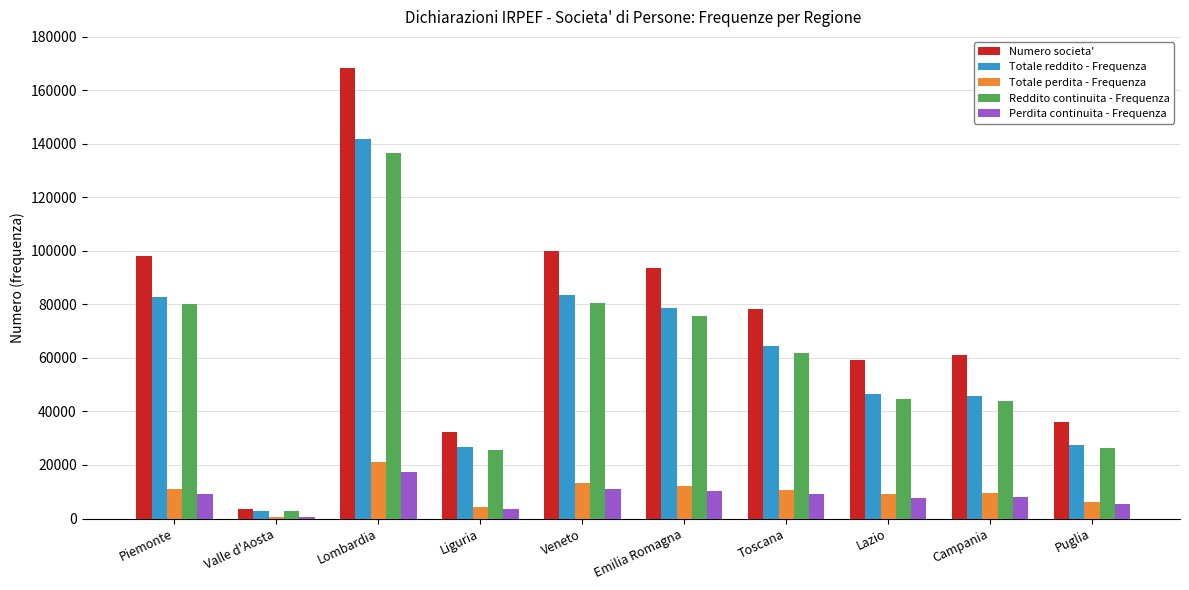

Count the number of categories in the chart.

10